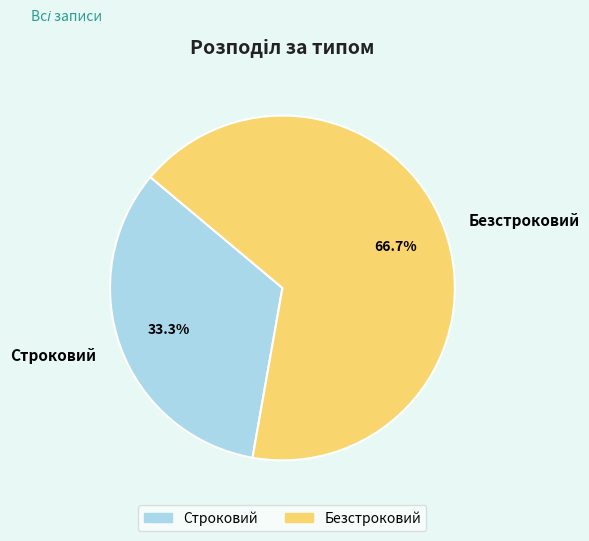

True or false: Строковий accounts for 46% of the total.

False